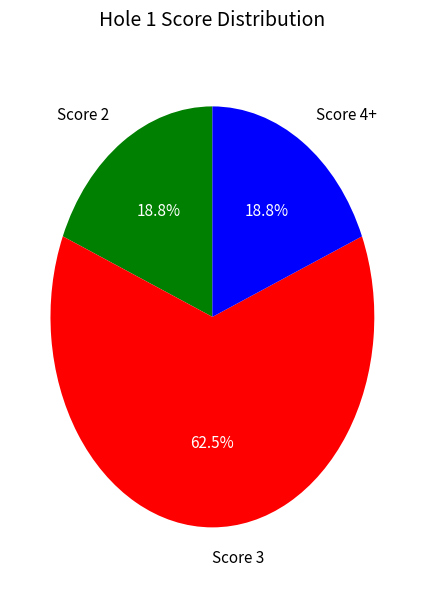

Approximately how many times larger is the value at Score 4+ compared to Score 3?

0.3